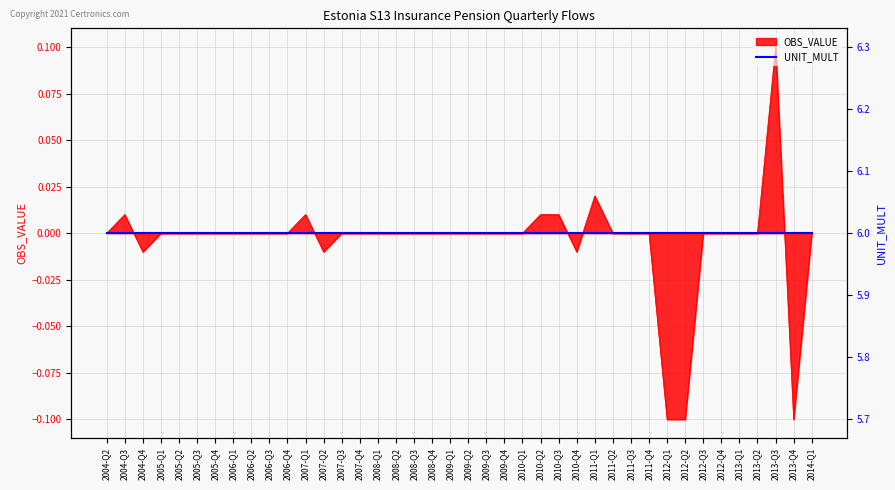

What is the difference between the second highest and second lowest values?

0.1